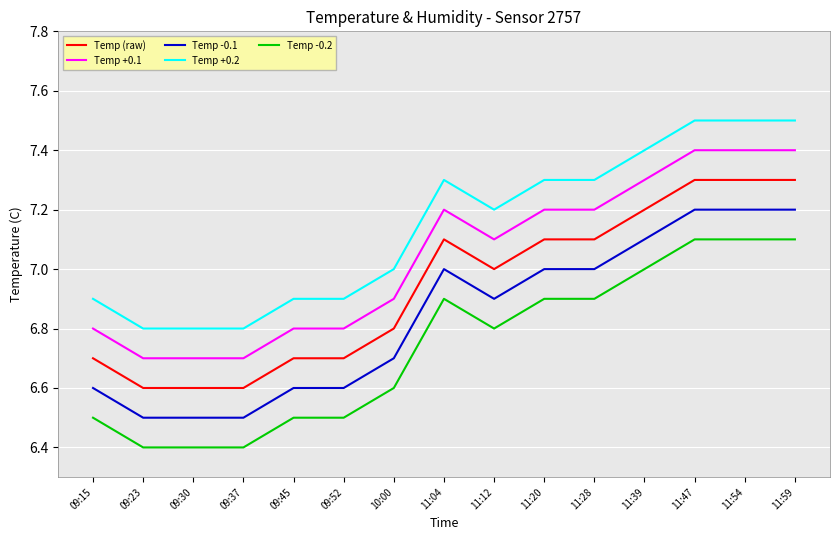

What position from the right is 11:59?

1